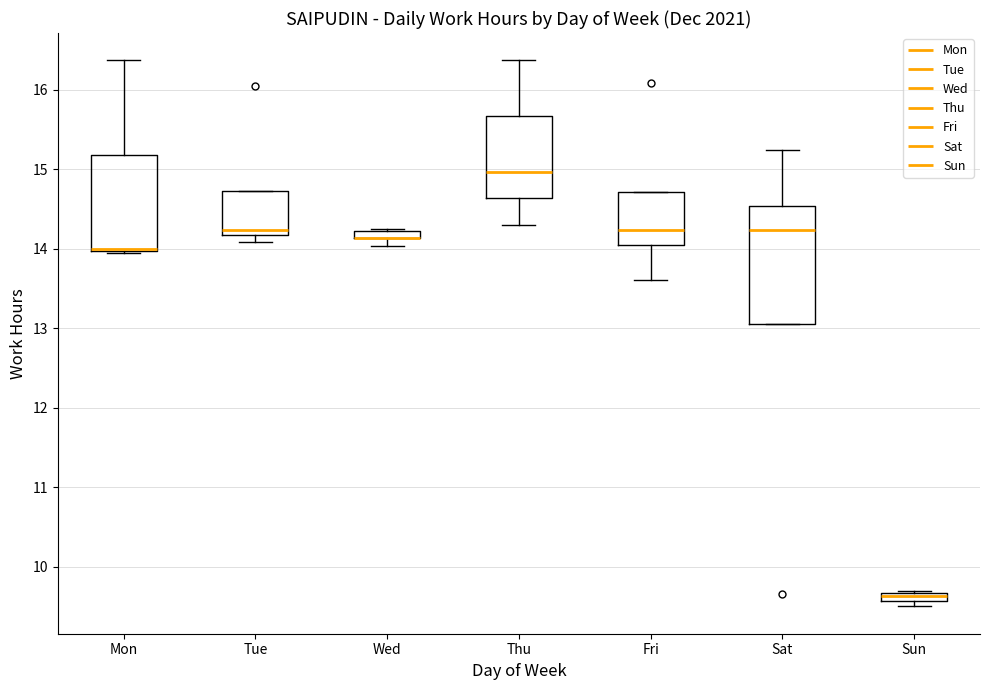

Where is the upper edge of the box for Tue on the y-axis? The values are not printed on the chart, so give them approximately, as read against the axis.

14.7